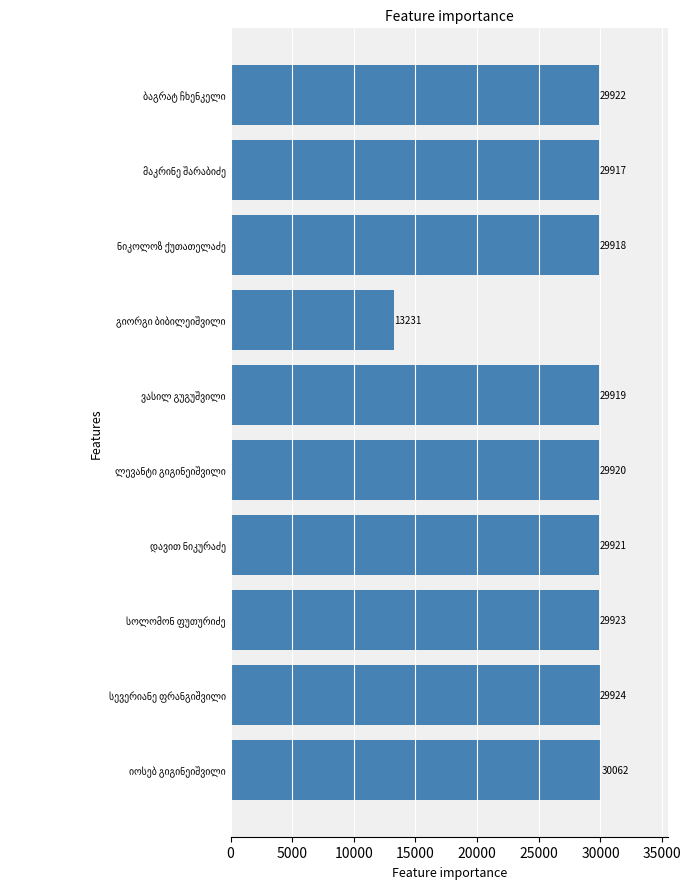

What is the maximum value shown in the chart?

30062